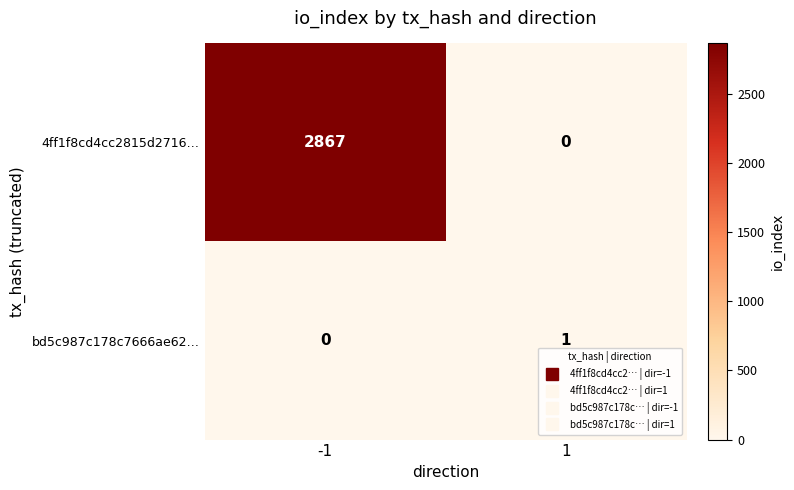

What is the average value of the 4ff1f8cd4cc2815d2716… series?

1434